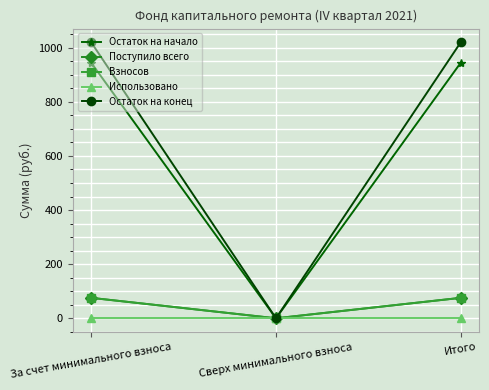

Does the chart have visible grid lines?

Yes